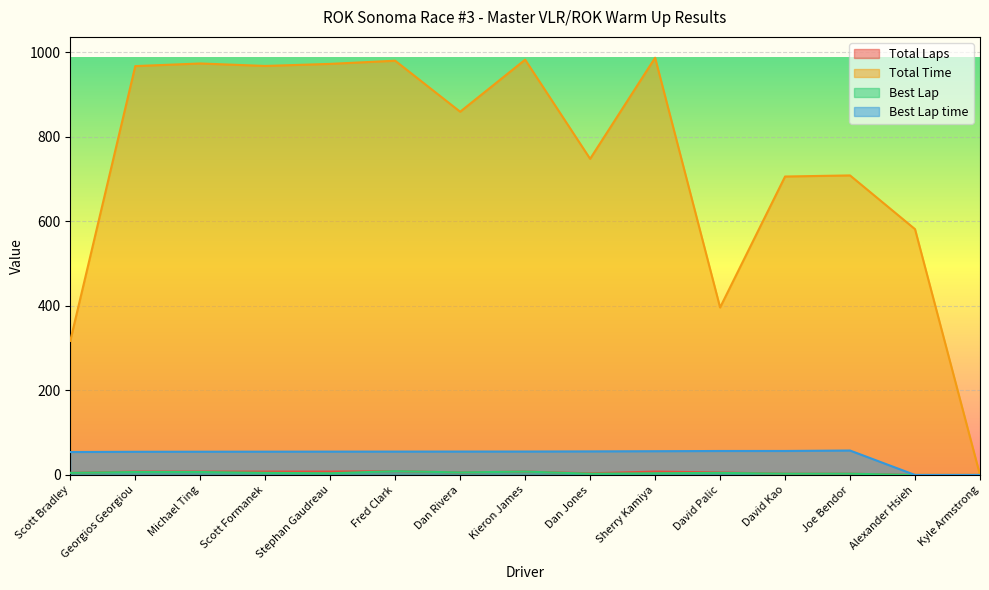

What is the difference between the highest and lowest values at Sherry Kamiya?

983.3